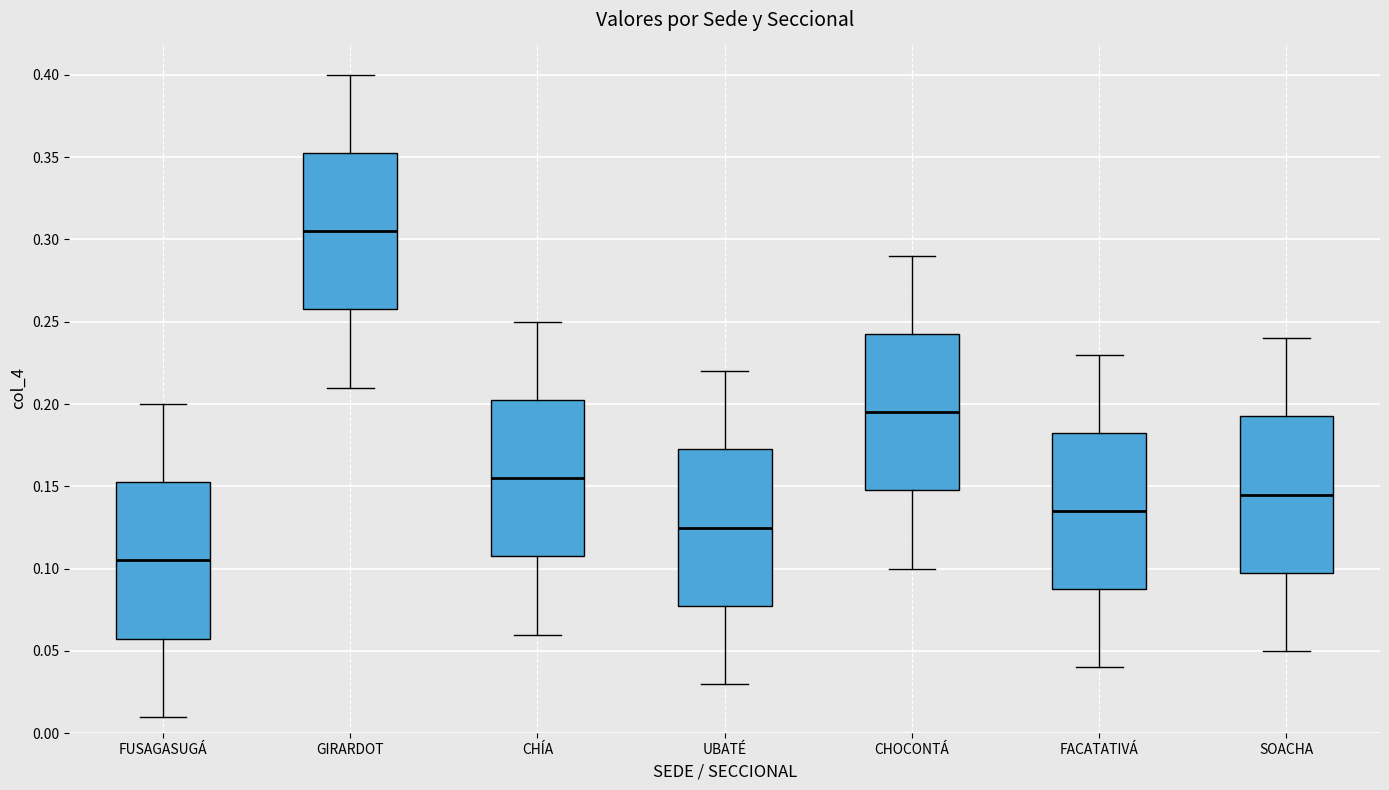

Reading left to right, read every box against the y-axis: the position of its median line, the range the box covers, and the ends of its whiskers. The values are not printed on the chart, so give them approximately, as read against the axis.

FUSAGASUGÁ: median 0.105, box 0.060 to 0.155, whiskers 0.010 to 0.200
GIRARDOT: median 0.305, box 0.260 to 0.355, whiskers 0.210 to 0.400
CHÍA: median 0.155, box 0.110 to 0.205, whiskers 0.060 to 0.250
UBATÉ: median 0.125, box 0.080 to 0.175, whiskers 0.030 to 0.220
CHOCONTÁ: median 0.195, box 0.150 to 0.245, whiskers 0.100 to 0.290
FACATATIVÁ: median 0.135, box 0.090 to 0.185, whiskers 0.040 to 0.230
SOACHA: median 0.145, box 0.100 to 0.195, whiskers 0.050 to 0.240